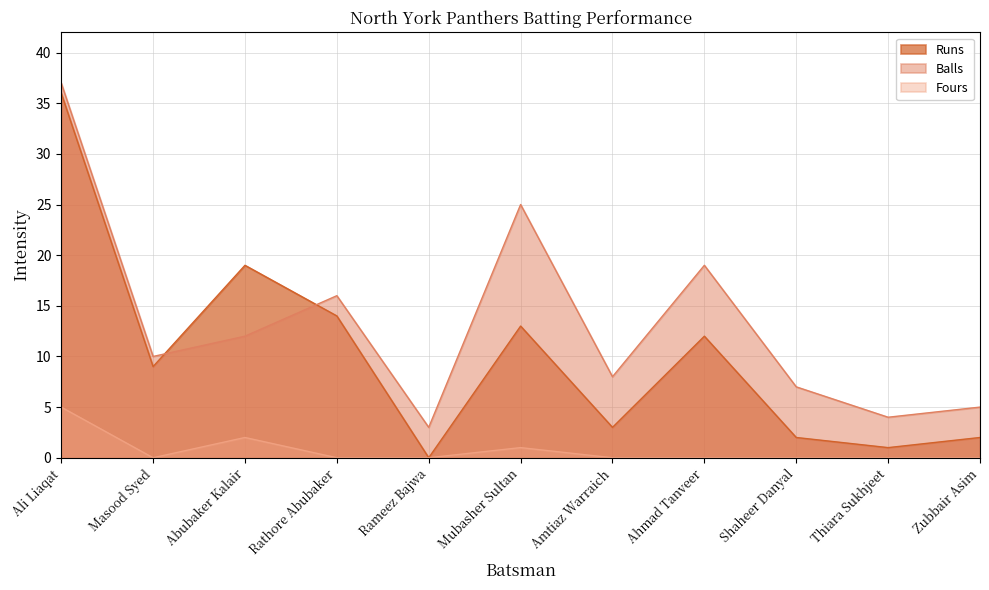

What is the label of the 1st point from the left?

Ali Liaqat